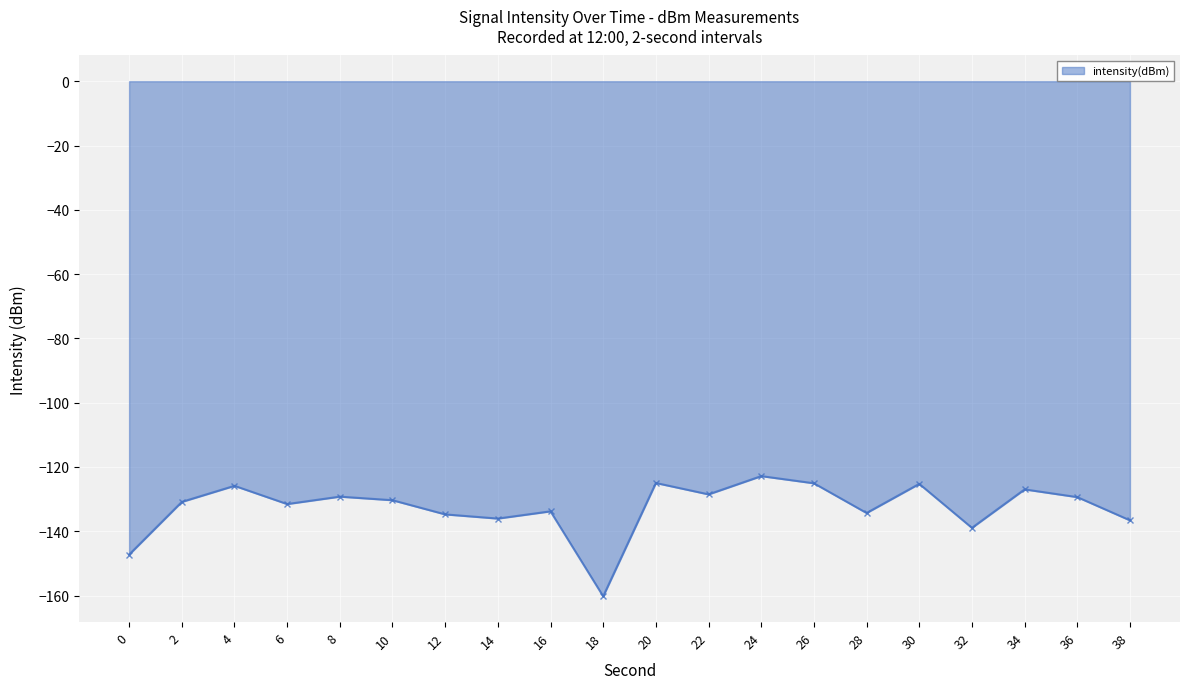

What value does the data have at 6?

-131.5